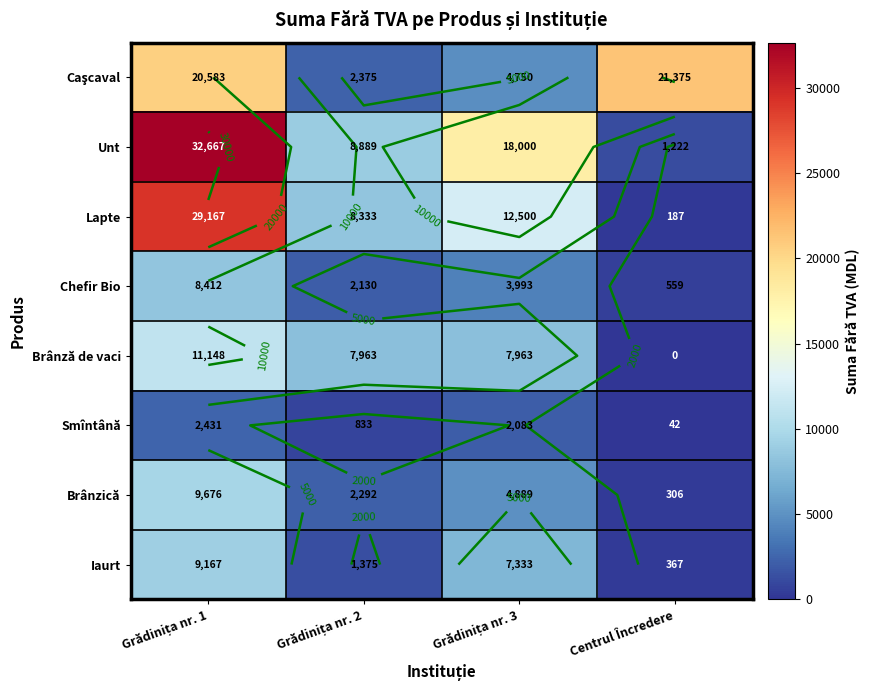

What is the spread (max minus min) of values at Centrul Încredere?

21375.0